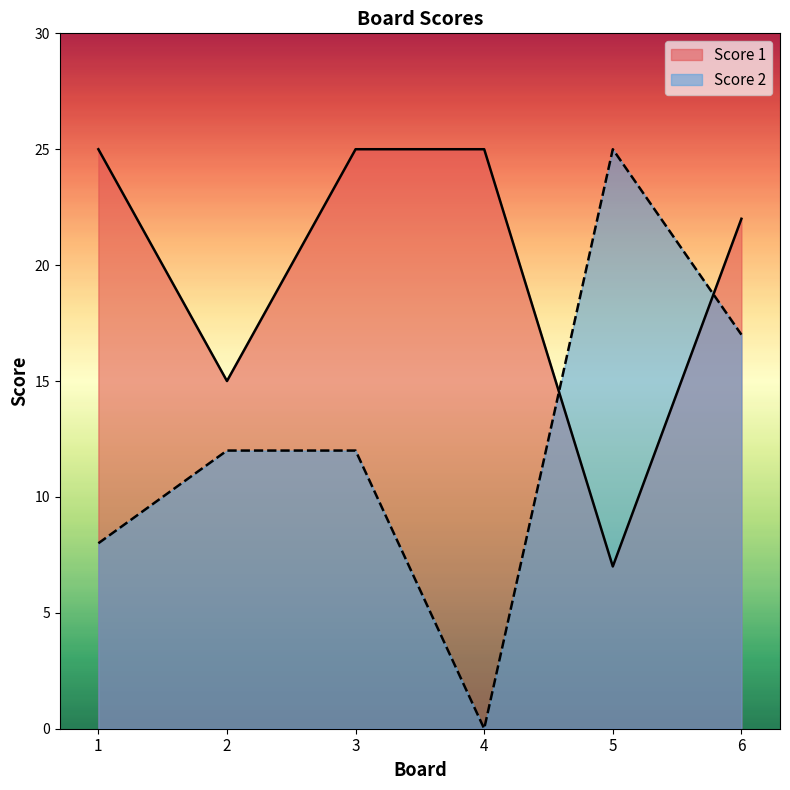

What is the difference between the maximum and minimum values in the Score 1 series?

18